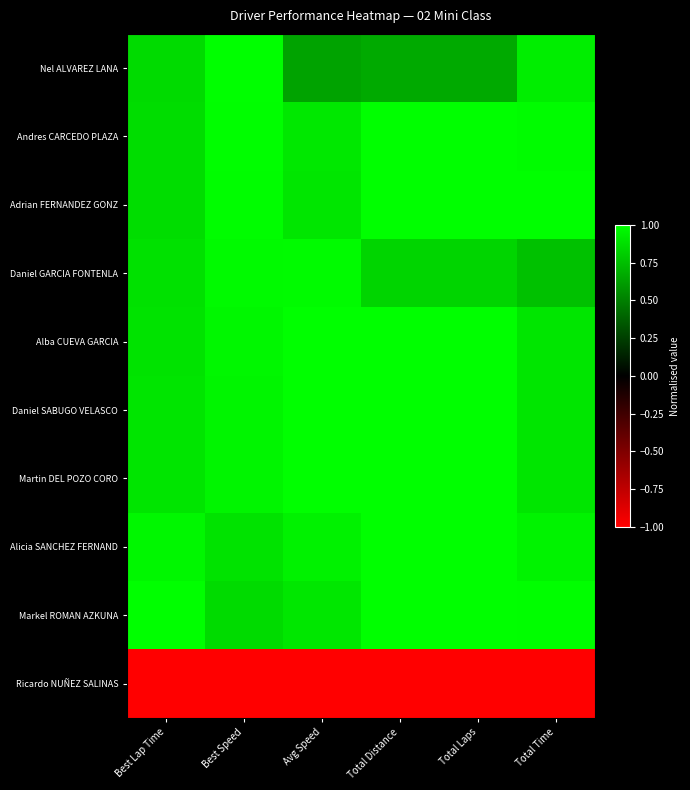

Reading left to right, extract all data points from this chart.

Nel ALVAREZ LANA: Best Lap Time=0.9	Best Speed=1.0	Avg Speed=0.6	Total Distance=0.7	Total Laps=0.7	Total Time=0.9
Andres CARCEDO PLAZA: Best Lap Time=0.9	Best Speed=1.0	Avg Speed=0.9	Total Distance=1.0	Total Laps=1.0	Total Time=1.0
Adrian FERNANDEZ GONZ: Best Lap Time=0.9	Best Speed=1.0	Avg Speed=0.9	Total Distance=1.0	Total Laps=1.0	Total Time=1.0
Daniel GARCIA FONTENLA: Best Lap Time=0.9	Best Speed=1.0	Avg Speed=1.0	Total Distance=0.8	Total Laps=0.8	Total Time=0.8
Alba CUEVA GARCIA: Best Lap Time=0.9	Best Speed=1.0	Avg Speed=1.0	Total Distance=1.0	Total Laps=1.0	Total Time=0.9
Daniel SABUGO VELASCO: Best Lap Time=0.9	Best Speed=1.0	Avg Speed=1.0	Total Distance=1.0	Total Laps=1.0	Total Time=0.9
Martin DEL POZO CORO: Best Lap Time=0.9	Best Speed=1.0	Avg Speed=1.0	Total Distance=1.0	Total Laps=1.0	Total Time=0.9
Alicia SANCHEZ FERNAND: Best Lap Time=1.0	Best Speed=0.9	Avg Speed=0.9	Total Distance=1.0	Total Laps=1.0	Total Time=1.0
Markel ROMAN AZKUNA: Best Lap Time=1.0	Best Speed=0.9	Avg Speed=0.9	Total Distance=1.0	Total Laps=1.0	Total Time=1.0
Ricardo NUÑEZ SALINAS: Best Lap Time=-1.0	Best Speed=-1.0	Avg Speed=-1.0	Total Distance=-1.0	Total Laps=-1.0	Total Time=-1.0